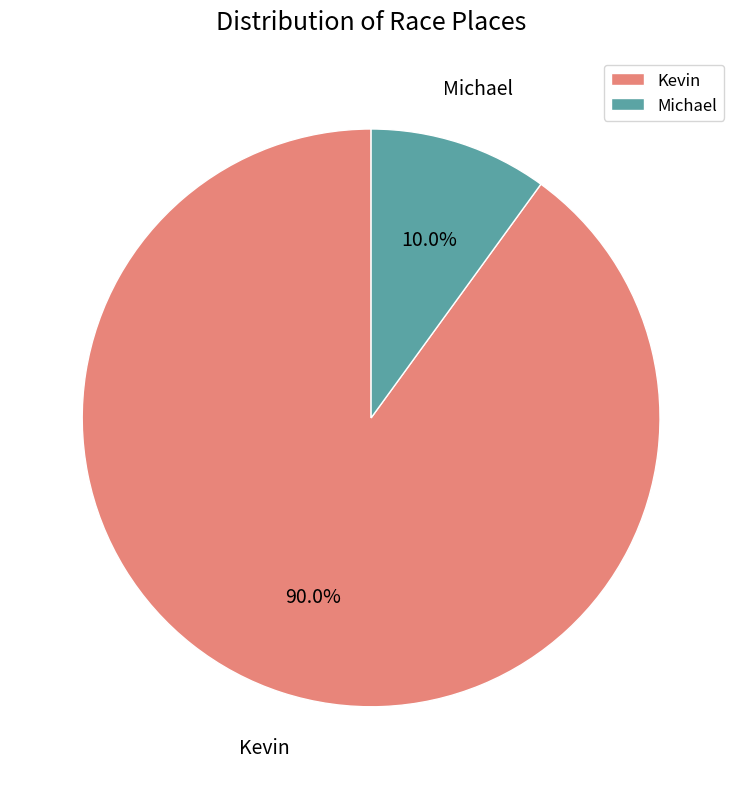

Does Kevin account for over 50% of the chart?

Yes